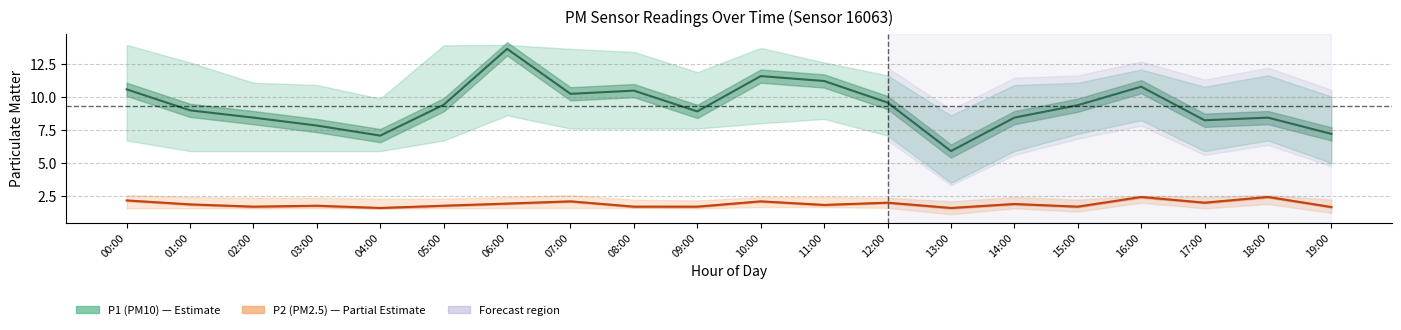

Which series has the widest spread of values?

P1 (PM10)